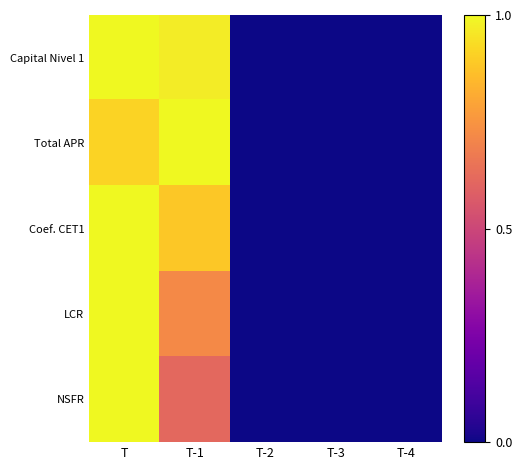

Rank the series at T-1 from highest to lowest value.

Total APR, Capital Nivel 1, Coef. CET1, LCR, NSFR